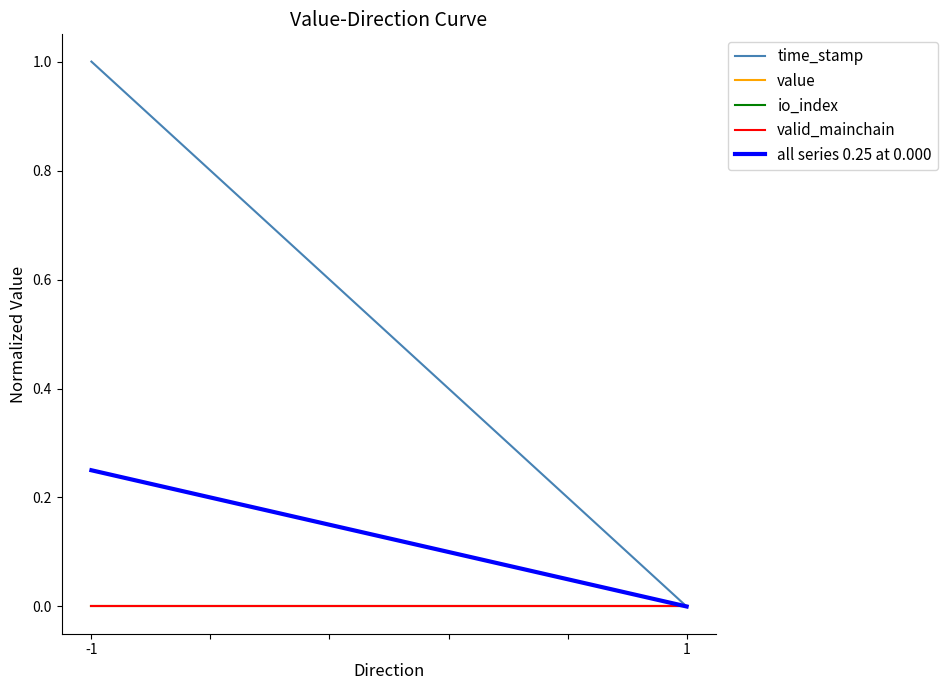

Reading left to right, what are all the values shown in this chart?

time_stamp: 1.0	0.0
value: 0.0	0.0
io_index: 0.0	0.0
valid_mainchain: 0.0	0.0
all series 0.25 at 0.000: 0.2	0.0